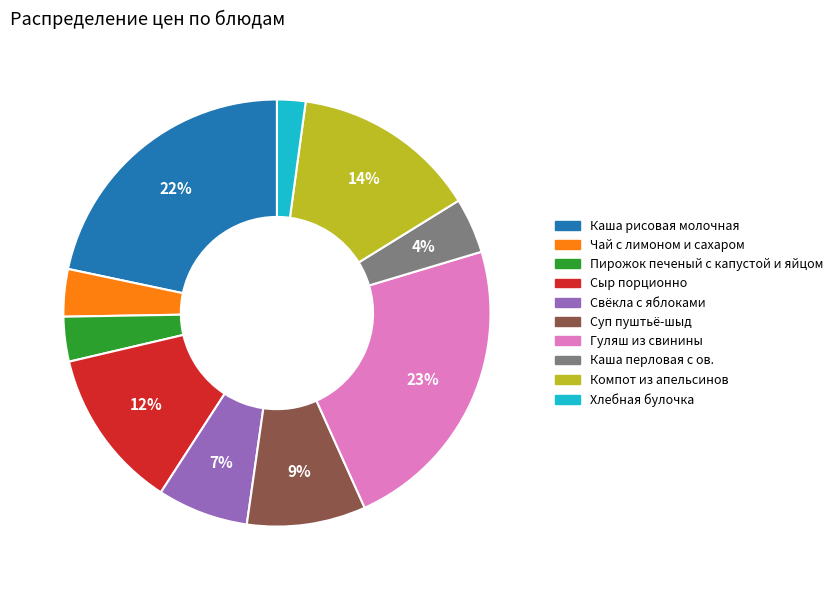

Is there a majority slice in this chart?

No